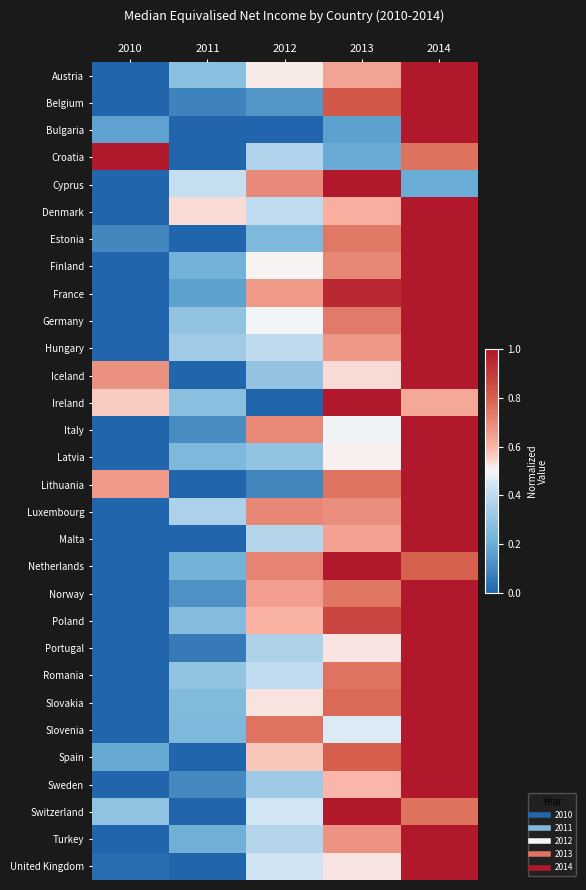

Reading right to left, transcribe all the data shown in this chart.

Austria: 2014=1.0	2013=0.6	2012=0.5	2011=0.3	2010=0.0
Belgium: 2014=1.0	2013=0.8	2012=0.1	2011=0.1	2010=0.0
Bulgaria: 2014=1.0	2013=0.2	2012=0.0	2011=0.0	2010=0.2
Croatia: 2014=0.8	2013=0.2	2012=0.4	2011=0.0	2010=1.0
Cyprus: 2014=0.2	2013=1.0	2012=0.7	2011=0.4	2010=0.0
Denmark: 2014=1.0	2013=0.6	2012=0.4	2011=0.5	2010=0.0
Estonia: 2014=1.0	2013=0.7	2012=0.2	2011=0.0	2010=0.1
Finland: 2014=1.0	2013=0.7	2012=0.5	2011=0.2	2010=0.0
France: 2014=1.0	2013=0.9	2012=0.7	2011=0.2	2010=0.0
Germany: 2014=1.0	2013=0.7	2012=0.5	2011=0.3	2010=0.0
Hungary: 2014=1.0	2013=0.7	2012=0.4	2011=0.3	2010=0.0
Iceland: 2014=1.0	2013=0.5	2012=0.3	2011=0.0	2010=0.7
Ireland: 2014=0.6	2013=1.0	2012=0.0	2011=0.3	2010=0.6
Italy: 2014=1.0	2013=0.5	2012=0.7	2011=0.1	2010=0.0
Latvia: 2014=1.0	2013=0.5	2012=0.3	2011=0.2	2010=0.0
Lithuania: 2014=1.0	2013=0.8	2012=0.1	2011=0.0	2010=0.7
Luxembourg: 2014=1.0	2013=0.7	2012=0.7	2011=0.4	2010=0.0
Malta: 2014=1.0	2013=0.6	2012=0.4	2011=0.0	2010=0.0
Netherlands: 2014=0.8	2013=1.0	2012=0.7	2011=0.2	2010=0.0
Norway: 2014=1.0	2013=0.7	2012=0.7	2011=0.1	2010=0.0
Poland: 2014=1.0	2013=0.9	2012=0.6	2011=0.3	2010=0.0
Portugal: 2014=1.0	2013=0.5	2012=0.4	2011=0.1	2010=0.0
Romania: 2014=1.0	2013=0.8	2012=0.4	2011=0.3	2010=0.0
Slovakia: 2014=1.0	2013=0.8	2012=0.5	2011=0.3	2010=0.0
Slovenia: 2014=1.0	2013=0.5	2012=0.8	2011=0.2	2010=0.0
Spain: 2014=1.0	2013=0.8	2012=0.6	2011=0.0	2010=0.2
Sweden: 2014=1.0	2013=0.6	2012=0.3	2011=0.1	2010=0.0
Switzerland: 2014=0.8	2013=1.0	2012=0.4	2011=0.0	2010=0.3
Turkey: 2014=1.0	2013=0.7	2012=0.4	2011=0.2	2010=0.0
United Kingdom: 2014=1.0	2013=0.5	2012=0.4	2011=0.0	2010=0.0